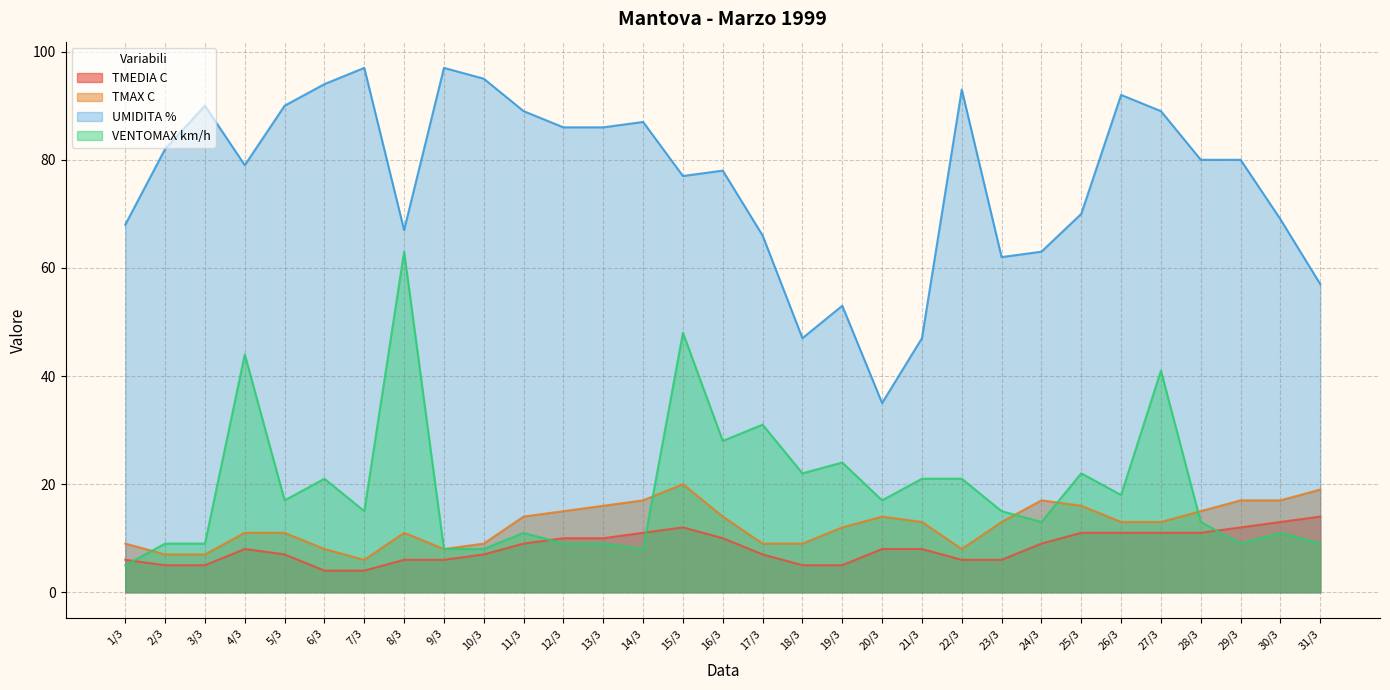

Reading left to right, list all the values displayed in this chart.

TMEDIA C: 6	5	5	8	7	4	4	6	6	7	9	10	10	11	12	10	7	5	5	8	8	6	6	9	11	11	11	11	12	13	14
TMAX C: 9	7	7	11	11	8	6	11	8	9	14	15	16	17	20	14	9	9	12	14	13	8	13	17	16	13	13	15	17	17	19
UMIDITA %: 68	82	90	79	90	94	97	67	97	95	89	86	86	87	77	78	66	47	53	35	47	93	62	63	70	92	89	80	80	69	57
VENTOMAX km/h: 5	9	9	44	17	21	15	63	8	8	11	9	9	8	48	28	31	22	24	17	21	21	15	13	22	18	41	13	9	11	9